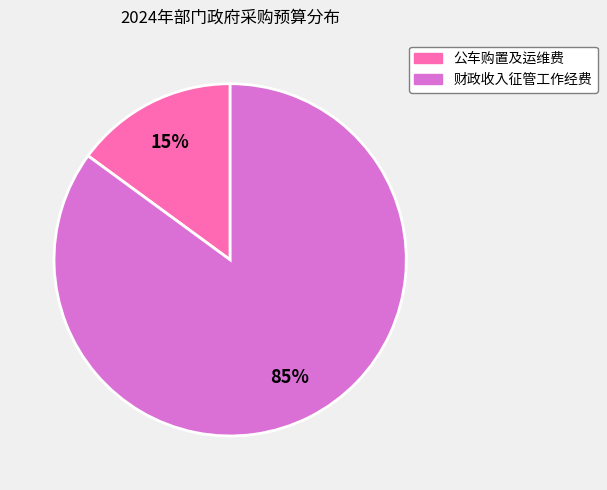

To the nearest percent, what is the combined percentage of 财政收入征管工作经费 and 公车购置及运维费?

100%